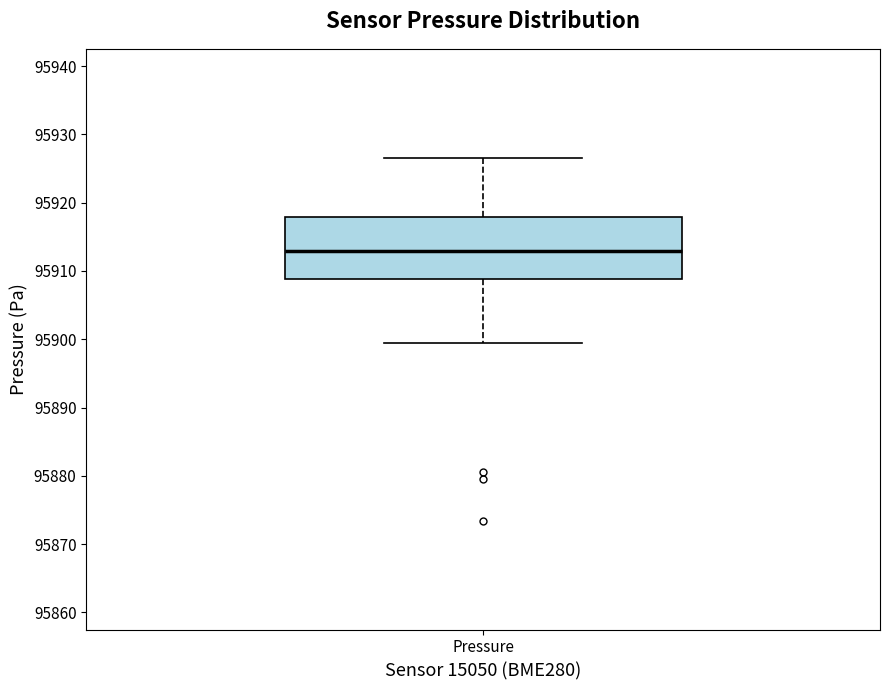

Where does the lower whisker of the box for Pressure end on the y-axis? The values are not printed on the chart, so give them approximately, as read against the axis.

95899